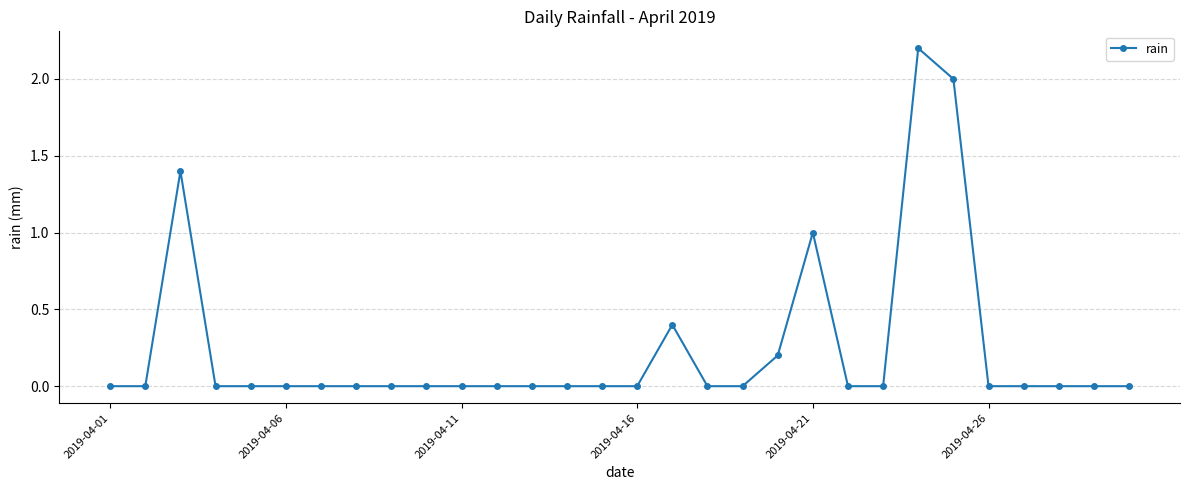

What is the maximum value shown in the chart?

2.2